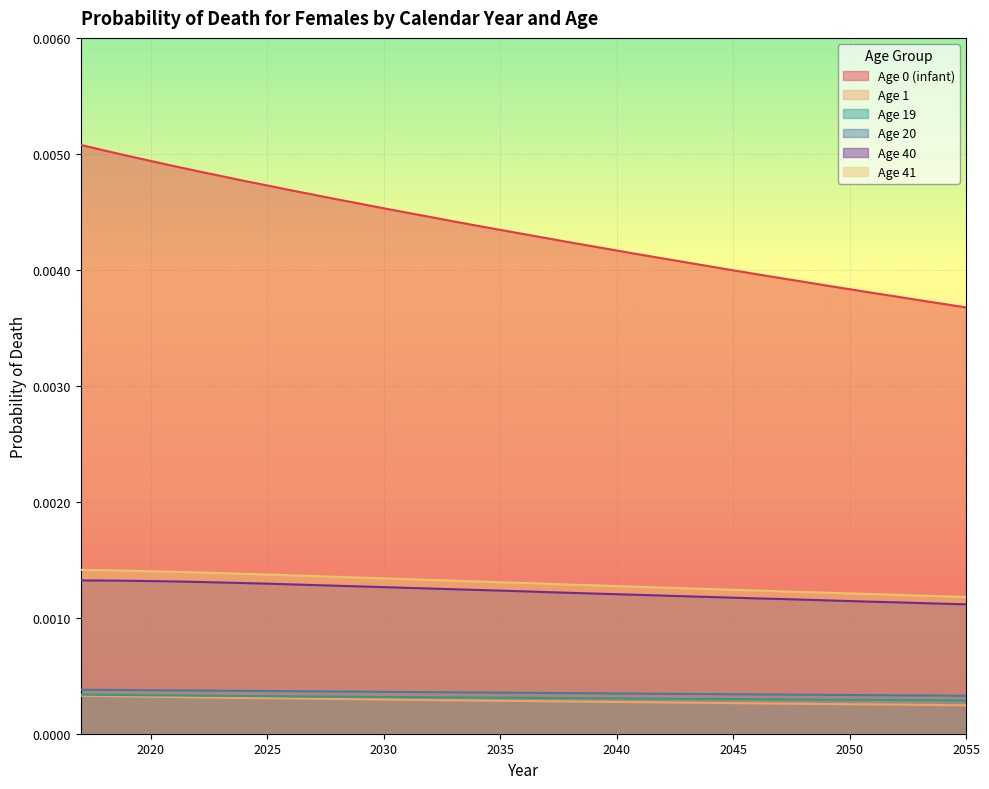

How many lines are shown in the chart?

6